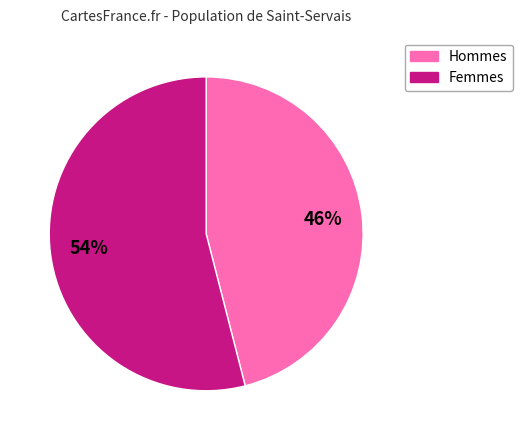

Does any single category account for the majority?

Yes